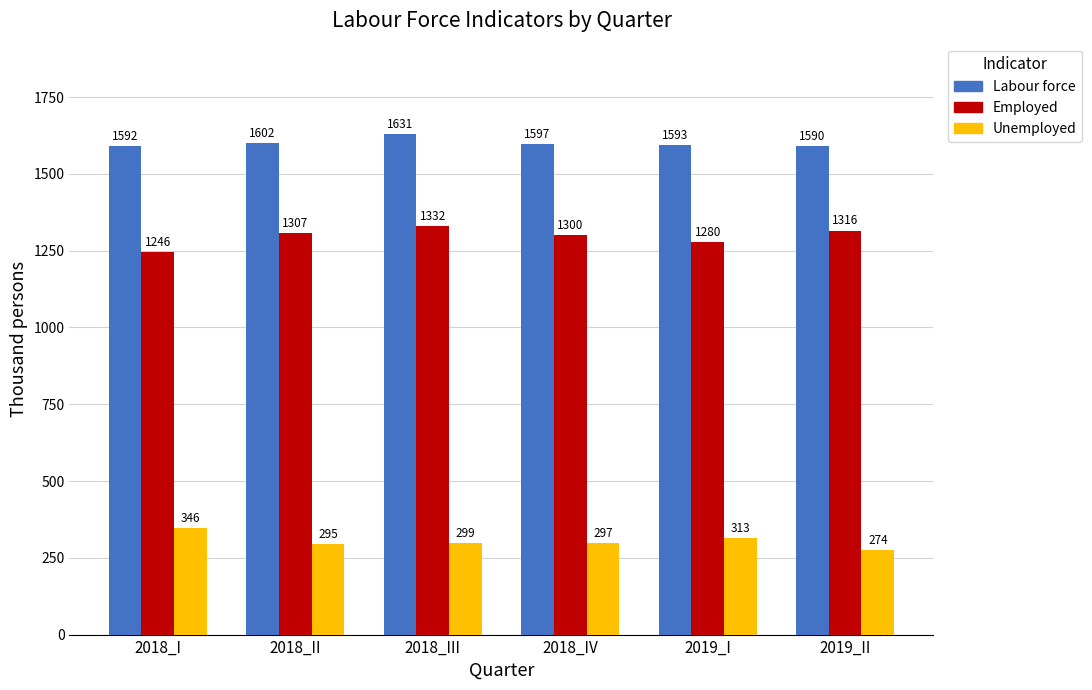

What is the sum of the Labour force values at 2019_II and 2018_IV?

3186.5